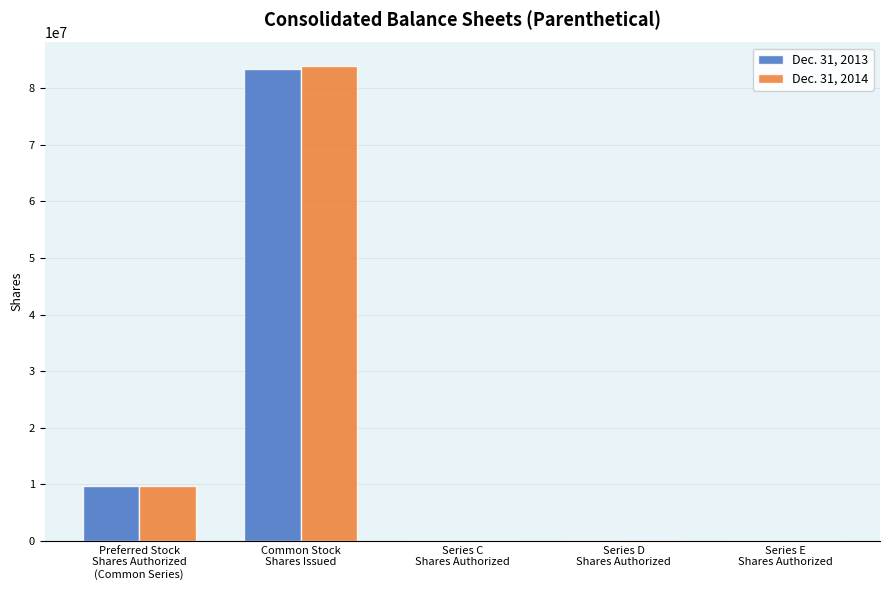

What is the highest value of the Dec. 31, 2014 series?

83879779